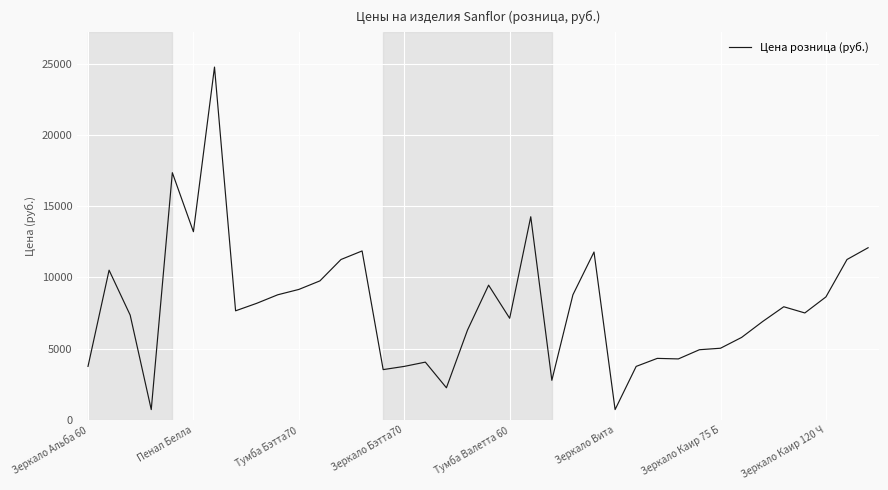

What is the minimum value shown in the chart?

720.0